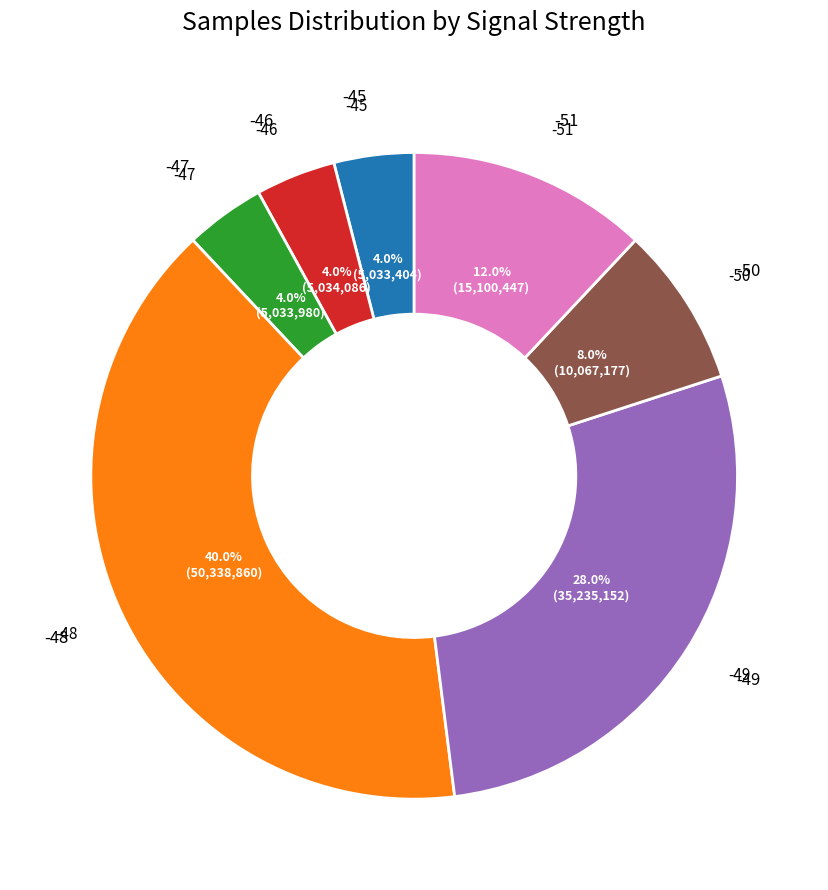

Count the number of slices in the pie.

7